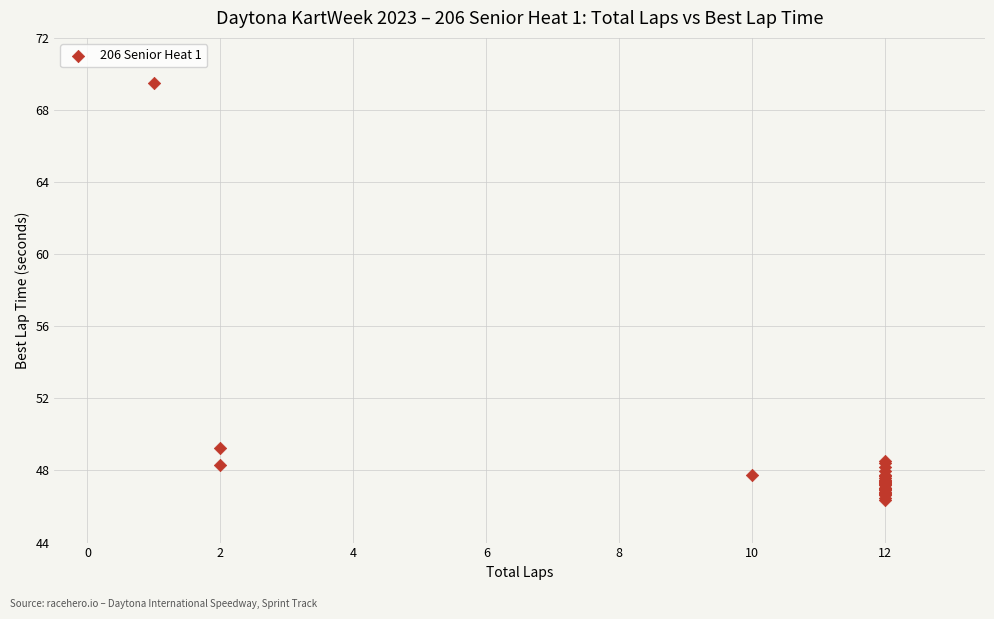

What Y value in the scatter plot is closest to 57?

49.2